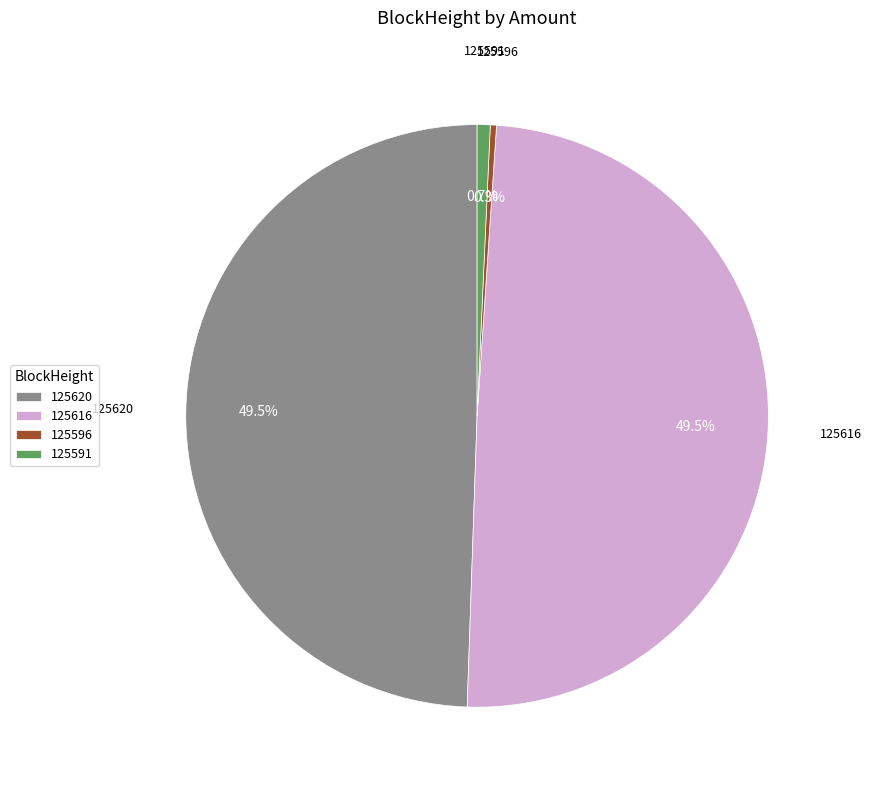

What percentage is NOT represented by 125620?

50.5%